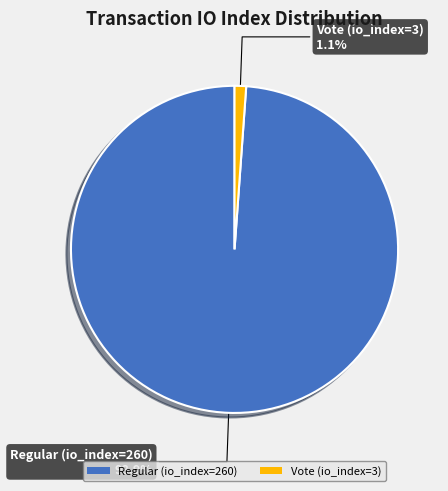

Does any single category account for the majority?

Yes